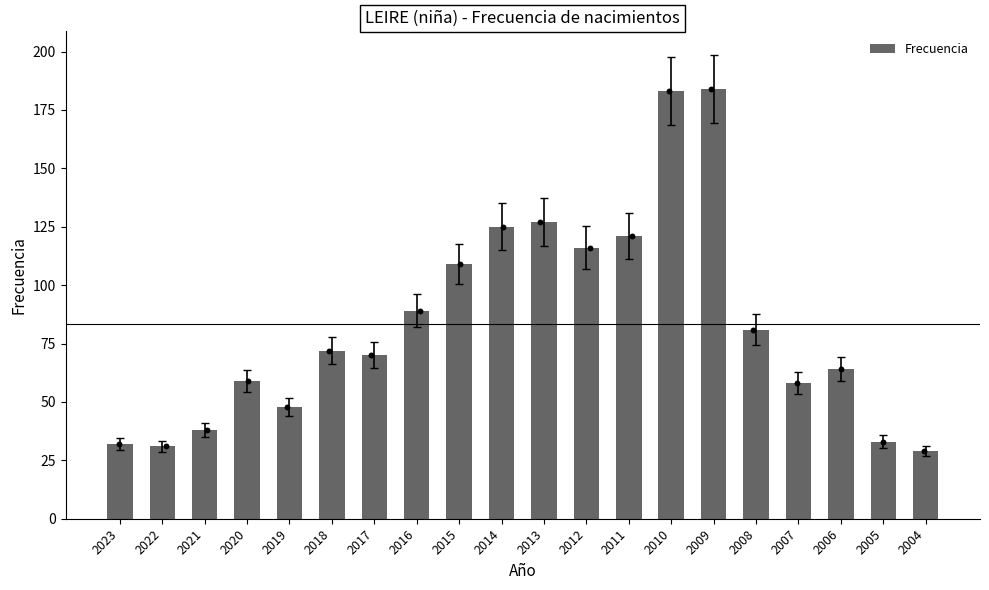

Between 2016 and 2023, which is larger?

2016